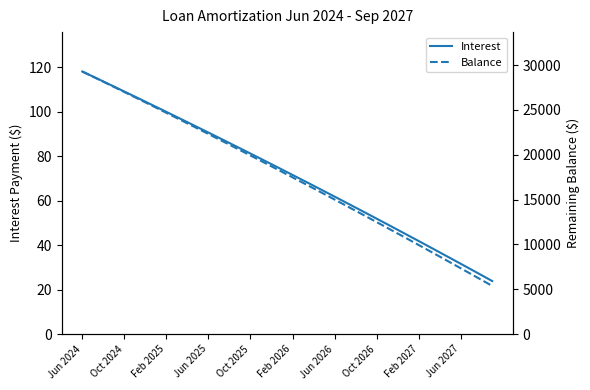

True or false: Balance and Interest cross at least once.

False